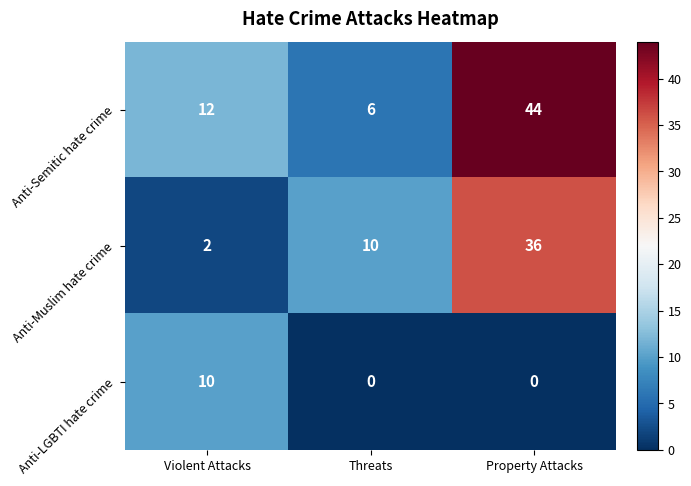

Reading right to left, list all the values displayed in this chart.

Anti-Semitic hate crime: 44	6	12
Anti-Muslim hate crime: 36	10	2
Anti-LGBTI hate crime: 0	0	10